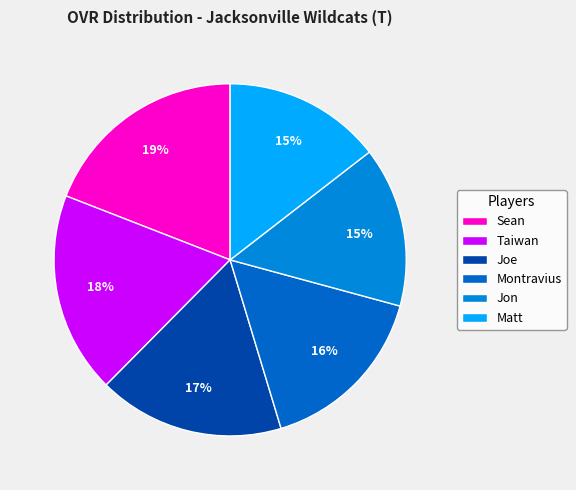

To the nearest percent, what is the difference between the Jon and Montravius slice percentages?

1%